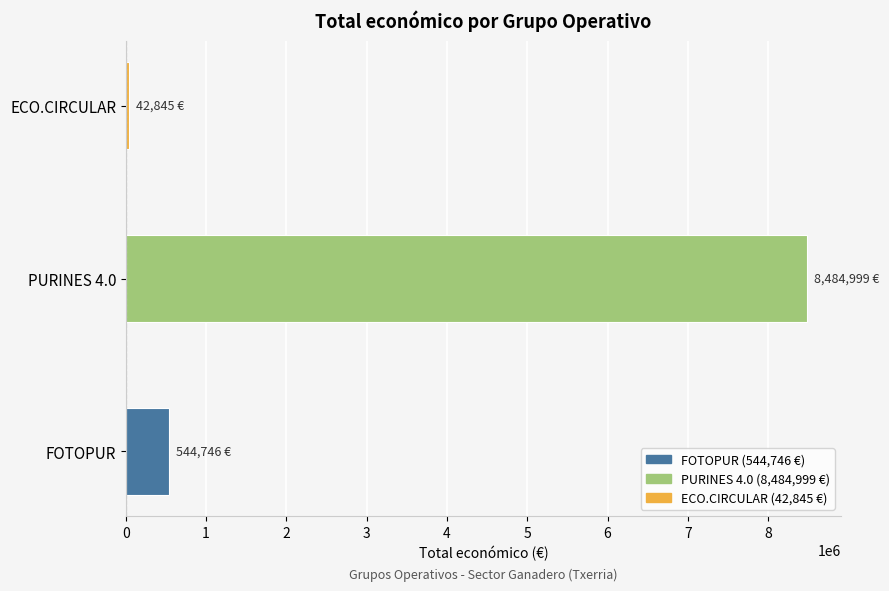

What is the minimum value shown in the chart?

42845